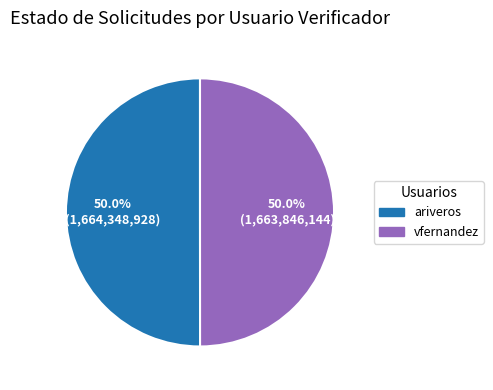

Approximately how many times larger is the value at ariveros compared to vfernandez?

1.0